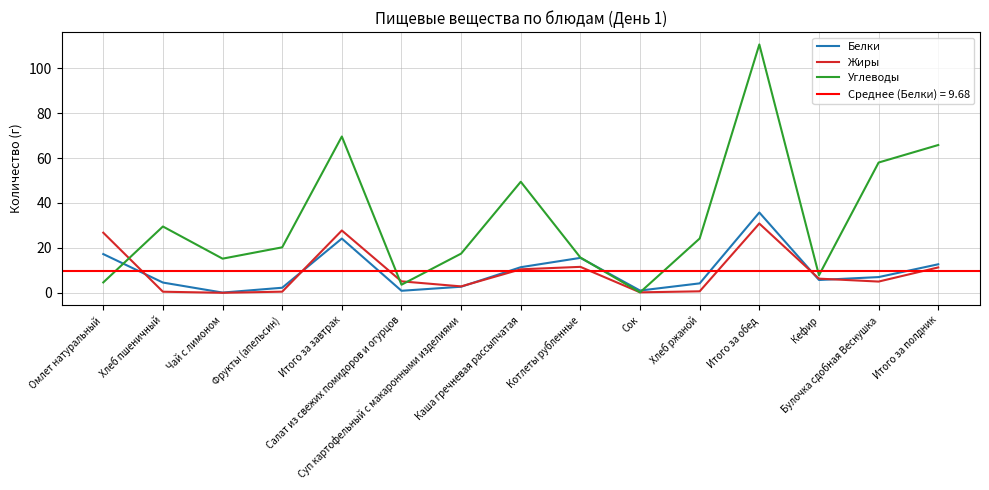

At which label does Жиры first exceed 5?

Омлет натуральный